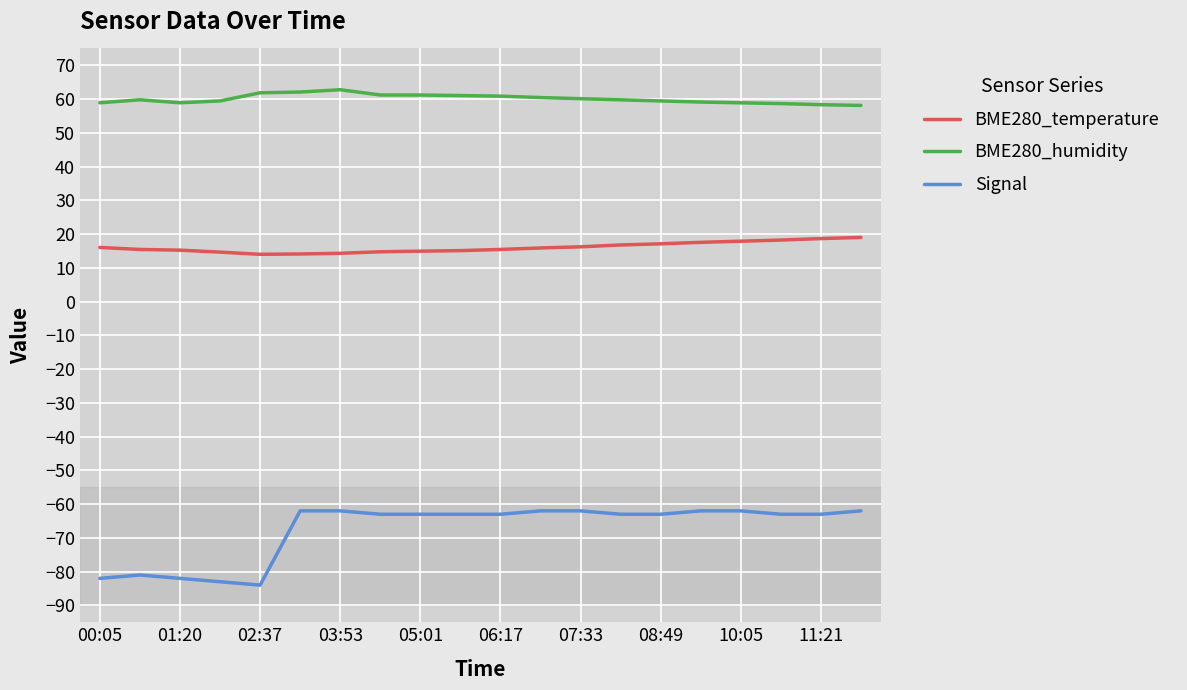

True or false: BME280_humidity and Signal cross at least once.

False